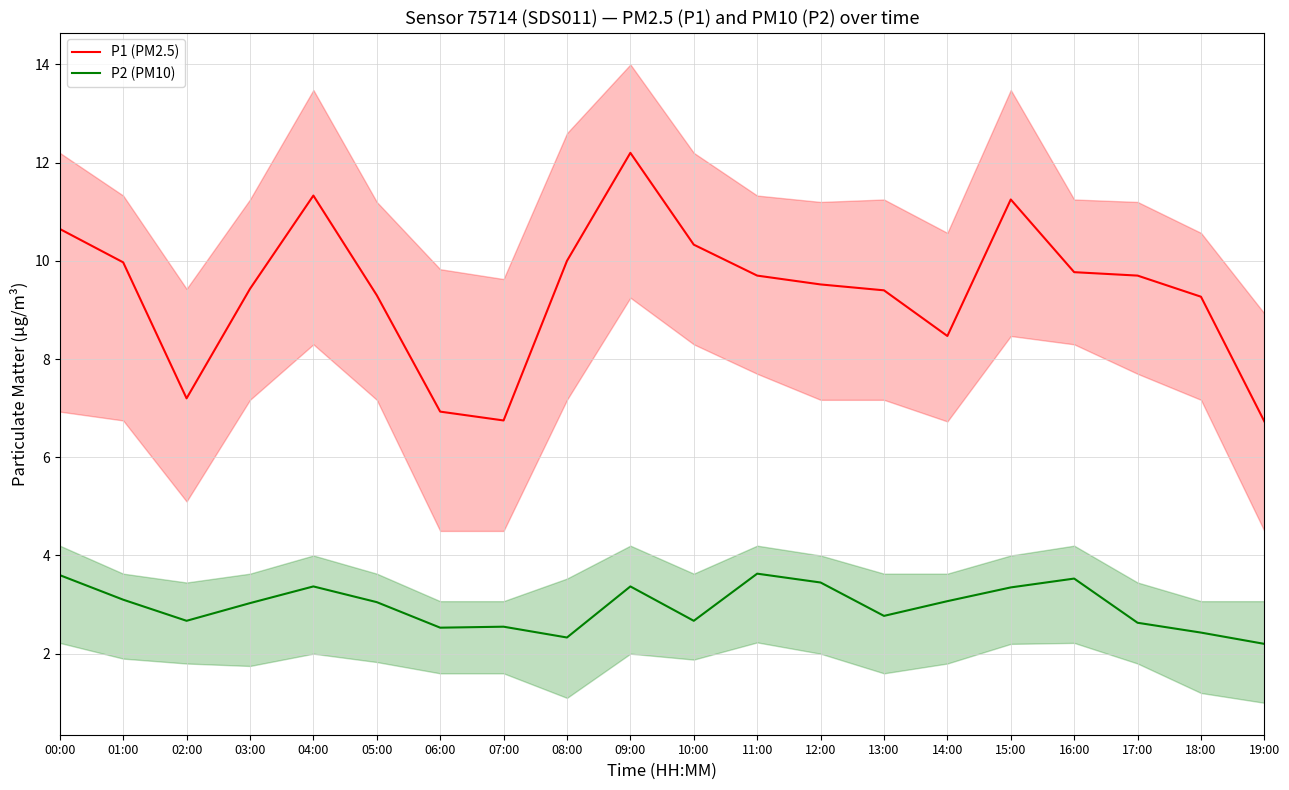

Is it true that P1 (PM2.5) equals 8.5 at 14:00?

True